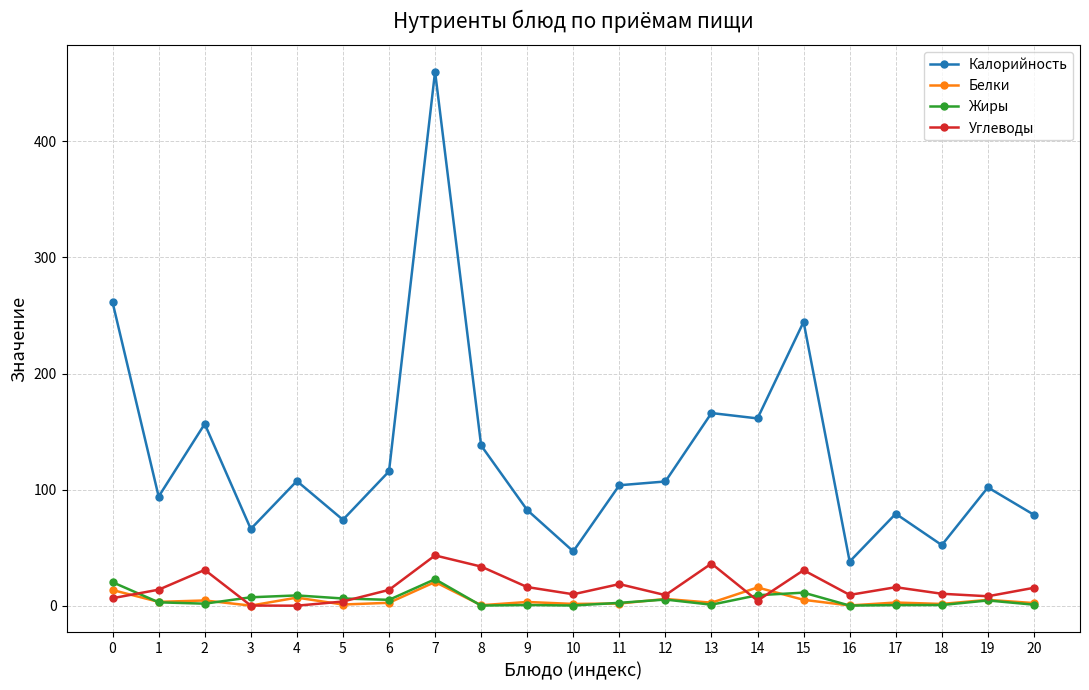

How many data points in Калорийность are less than 103?

10